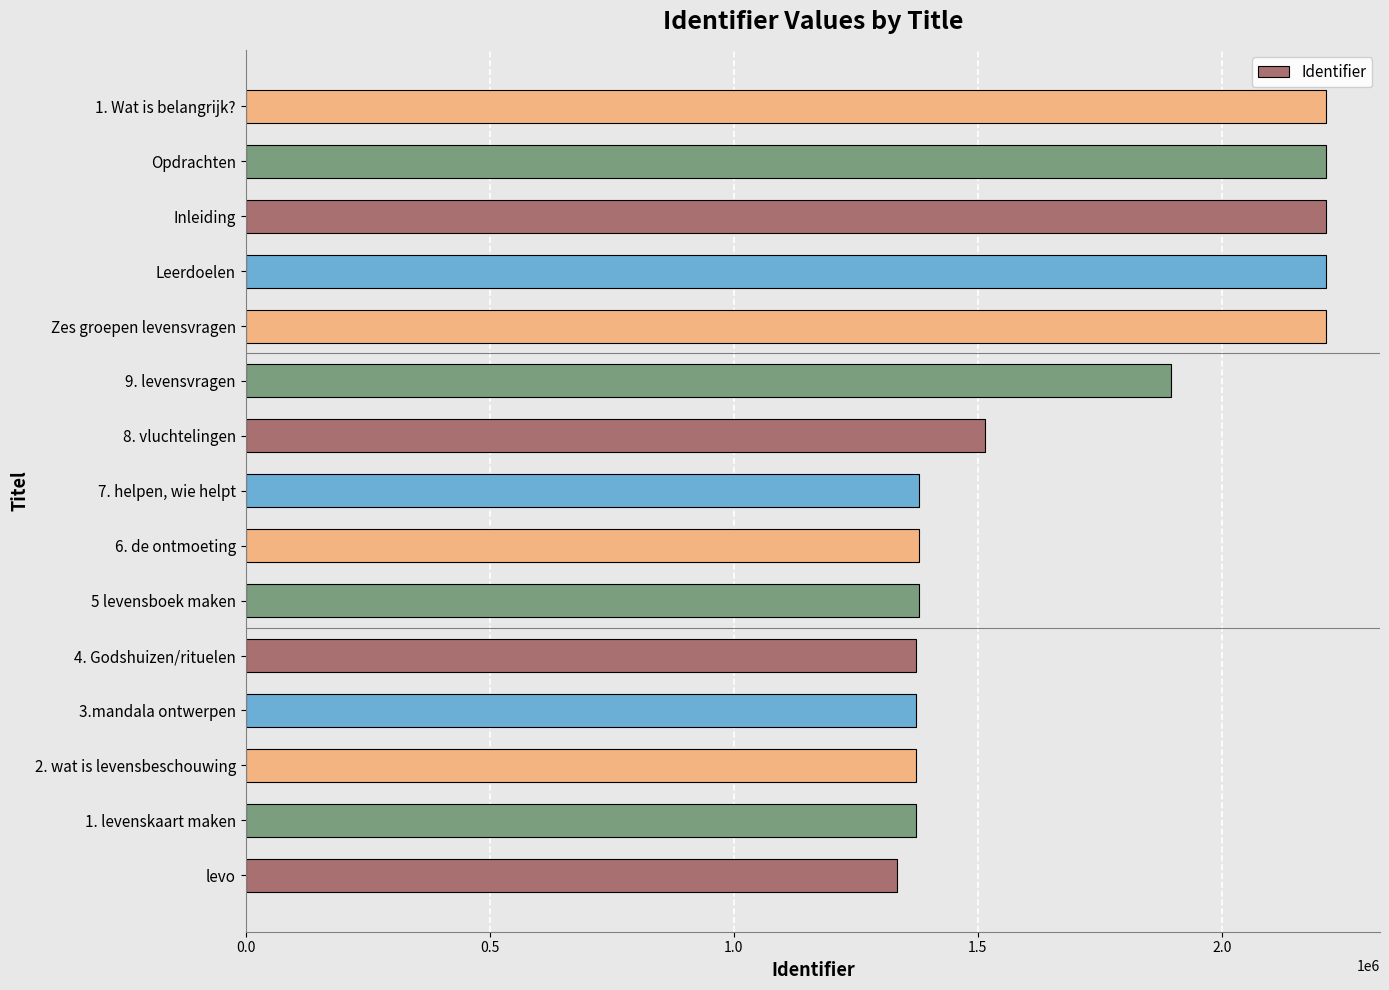

Does the chart contain stacked bars?

No